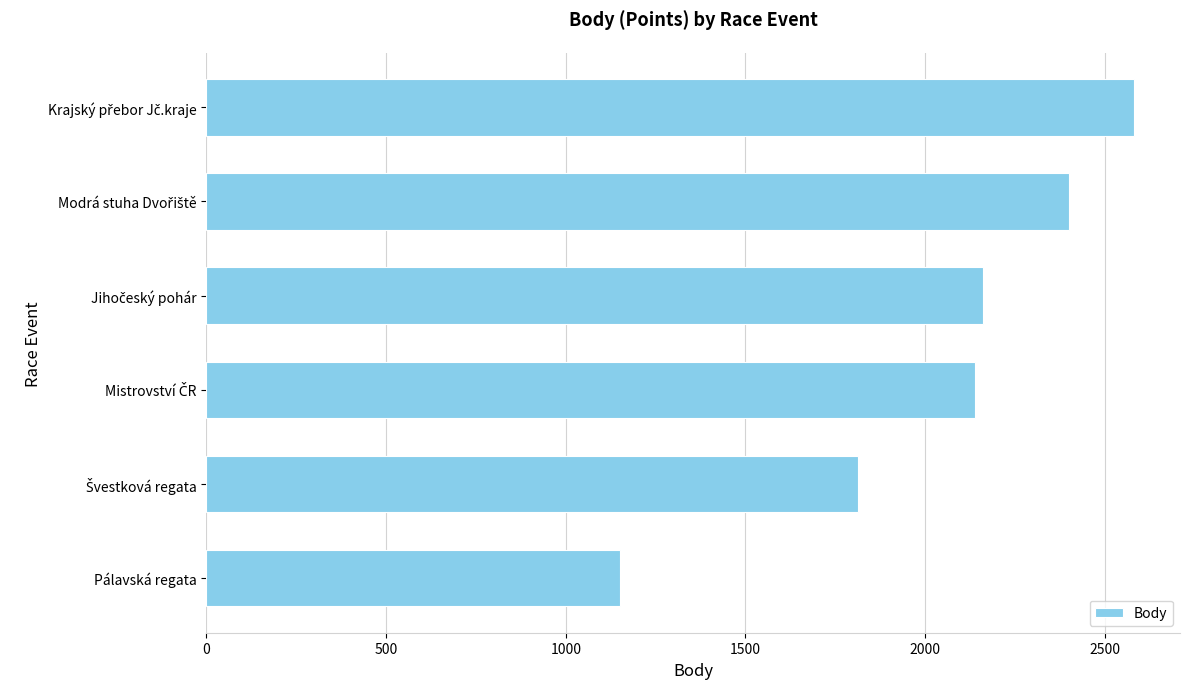

Does the chart contain stacked bars?

No